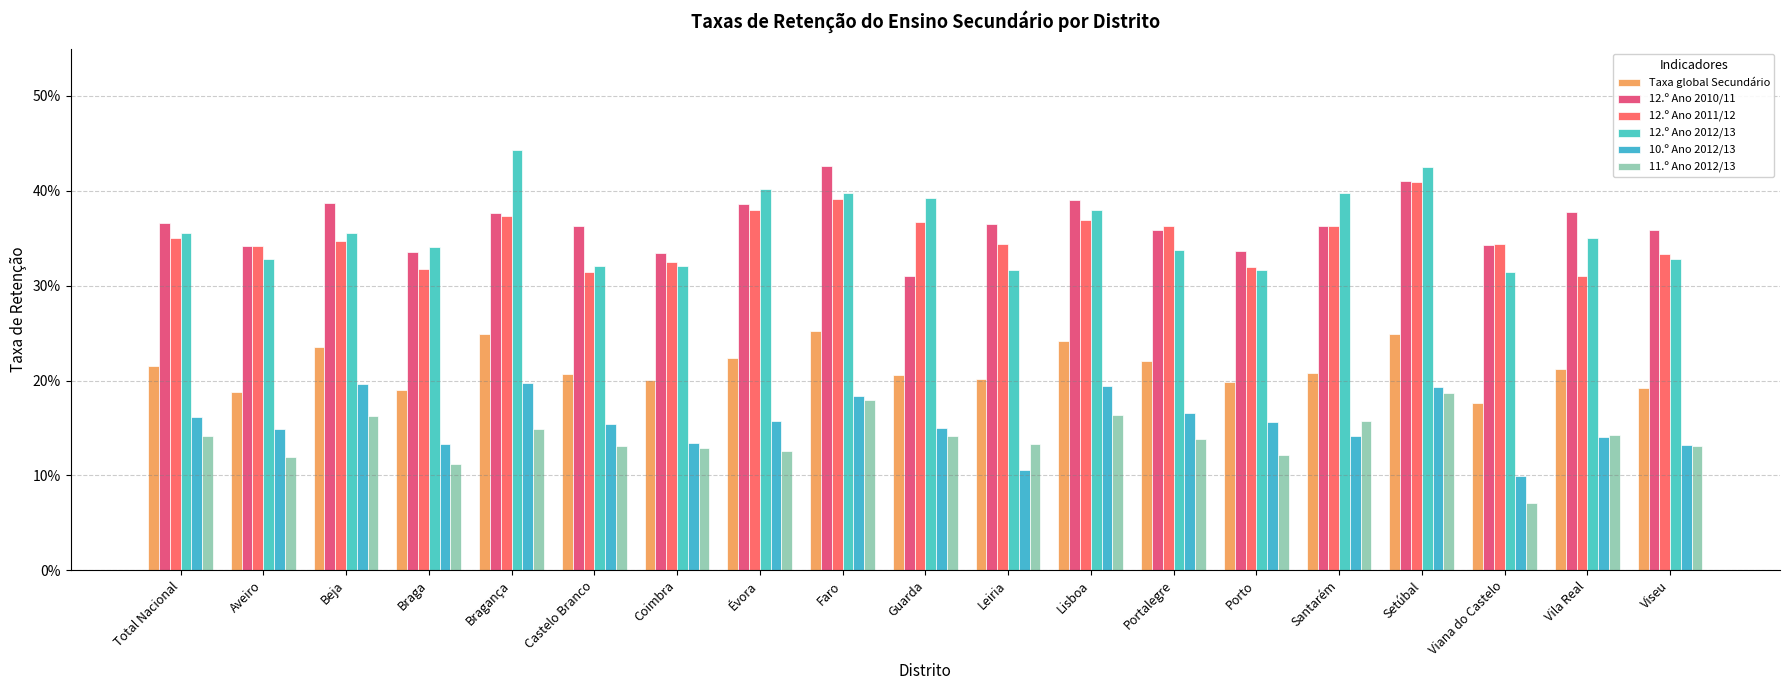

Are the bars grouped side by side (vs. stacked)?

Yes